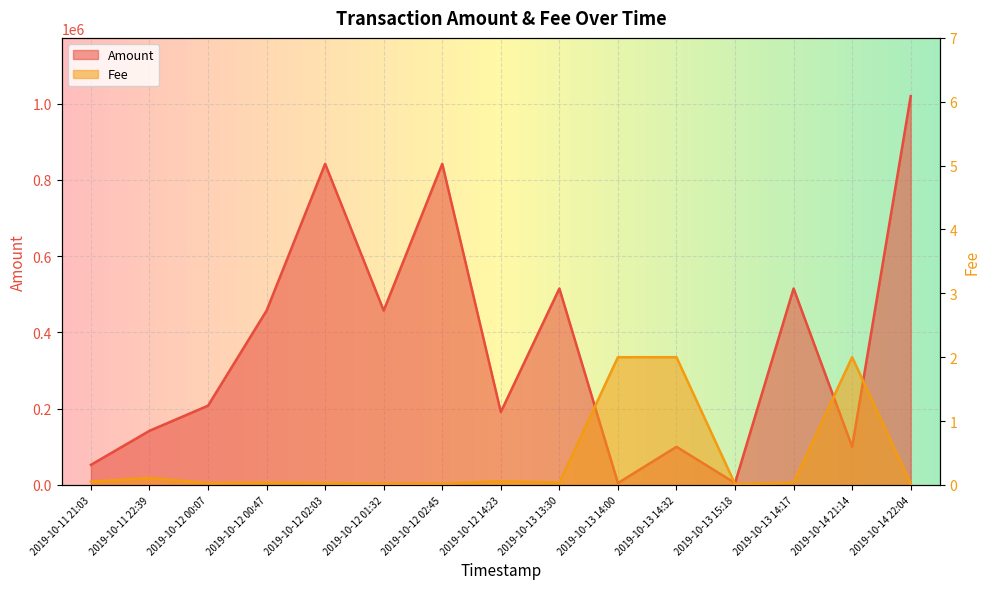

How many interior local peaks does the Amount series have?

5